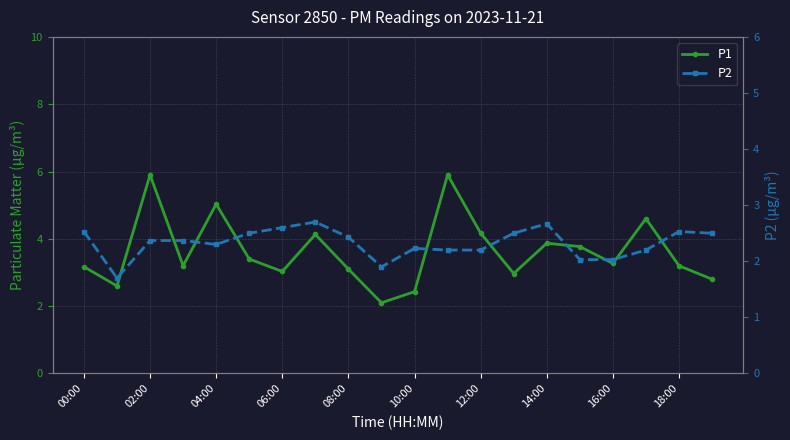

Does the chart display data point markers on the line(s)?

Yes